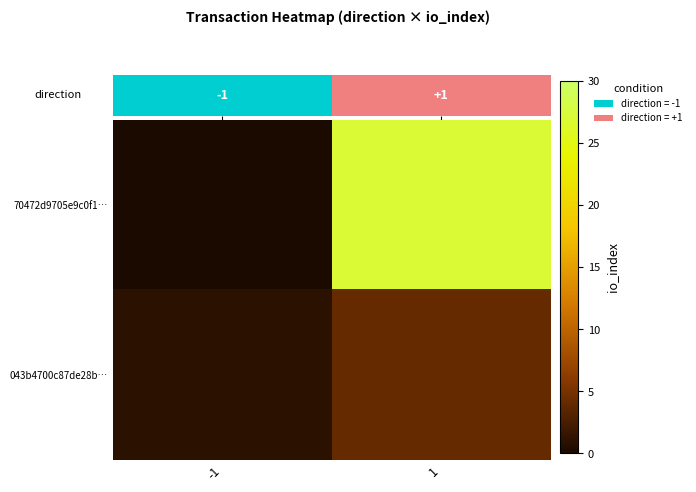

What is the total value across all series at 1?

31